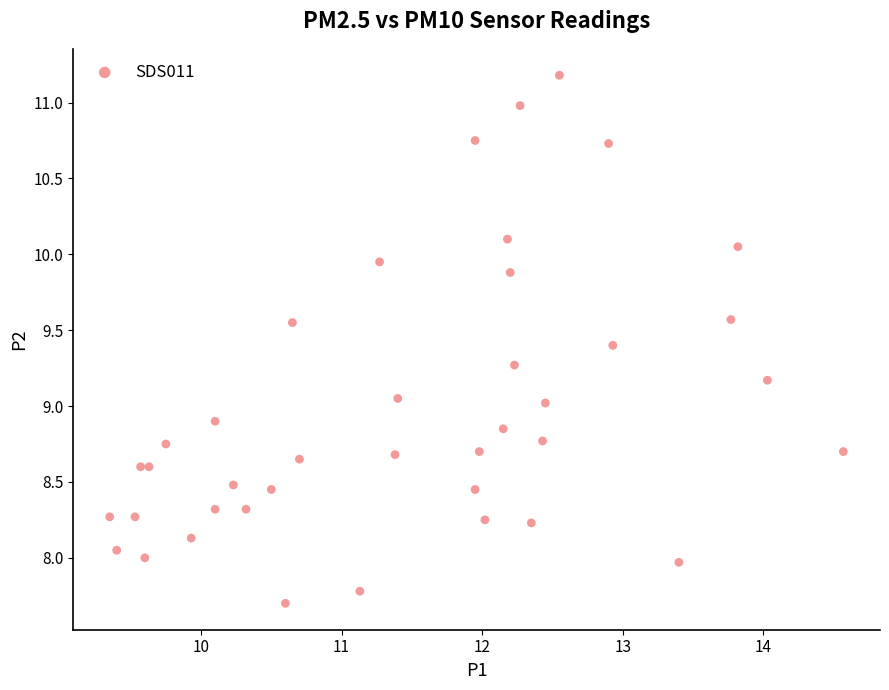

What is the range of X values (max minus min)?

5.2